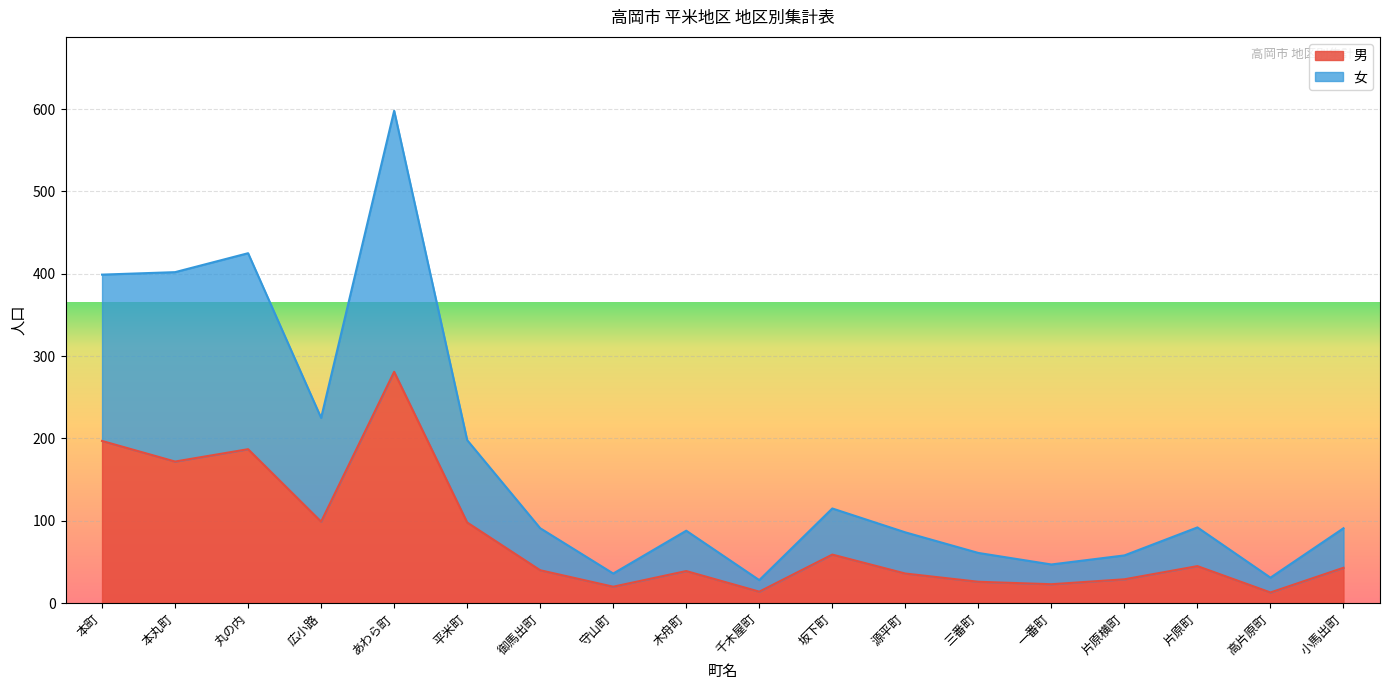

Where does the 女 series first go above 91?

本町